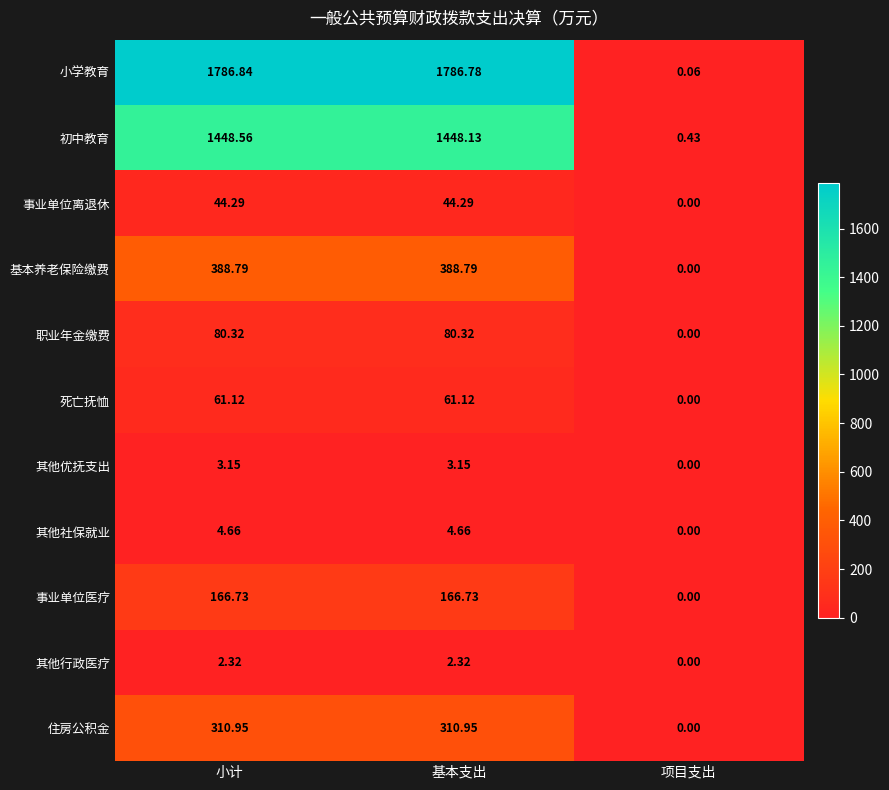

Rank the series at 小计 from lowest to highest value.

其他行政医疗, 其他优抚支出, 其他社保就业, 事业单位离退休, 死亡抚恤, 职业年金缴费, 事业单位医疗, 住房公积金, 基本养老保险缴费, 初中教育, 小学教育